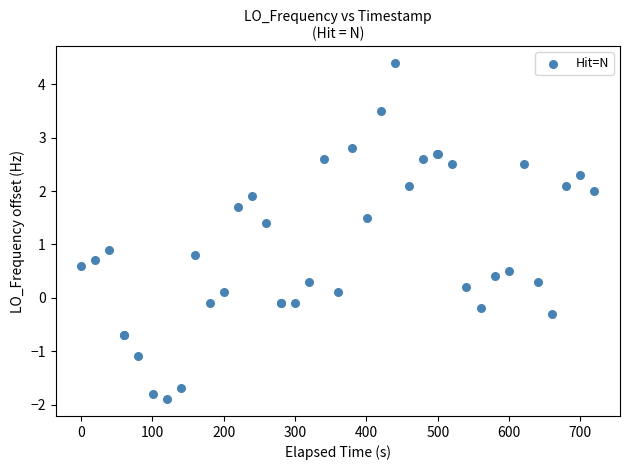

What Y value in the scatter plot is closest to 1?

0.9